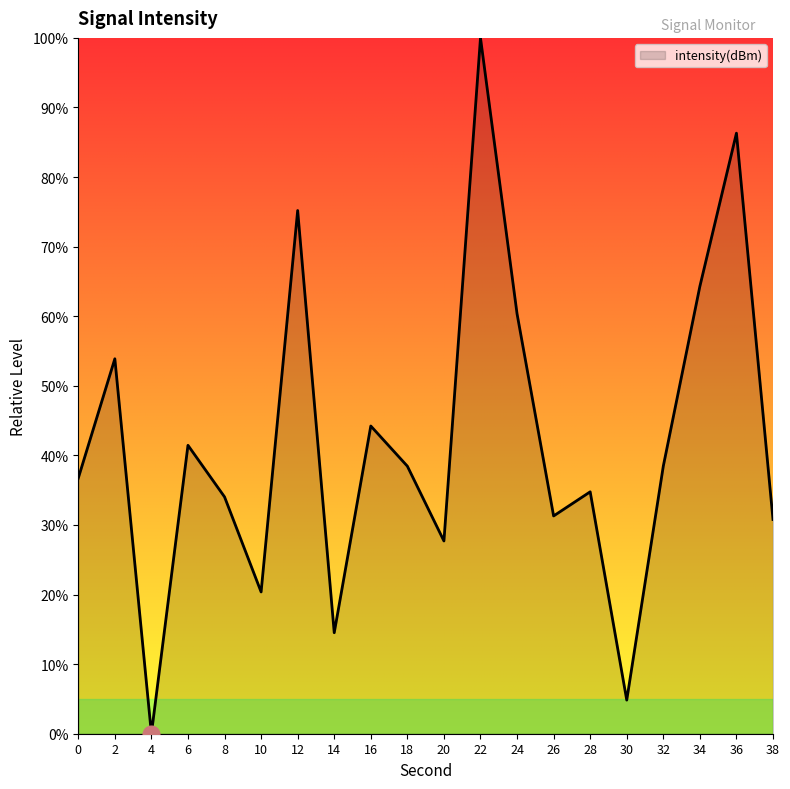

The value at 30 is 4.8. True or false?

True